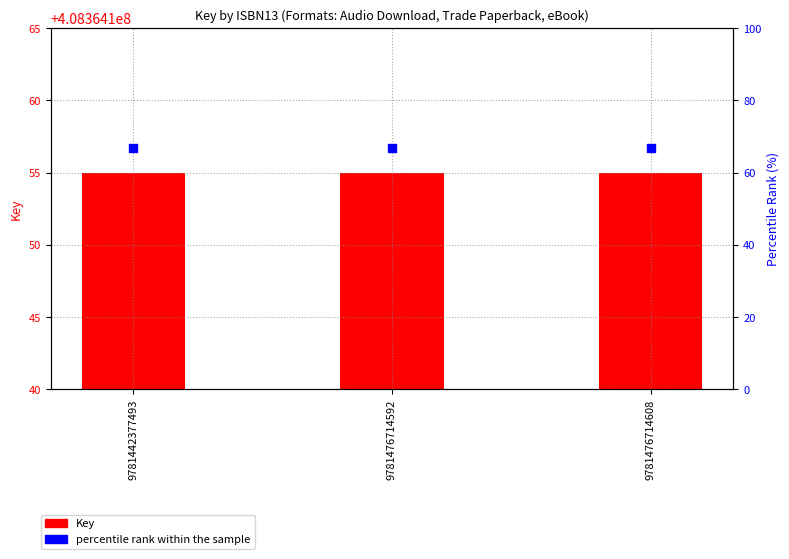

At which category is the sum across all series the highest?

9781442377493